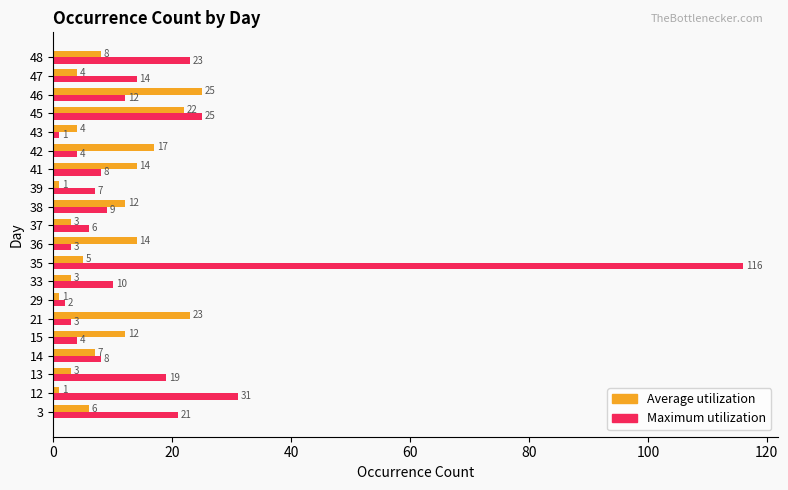

What is the average value of the Average utilization series?

9